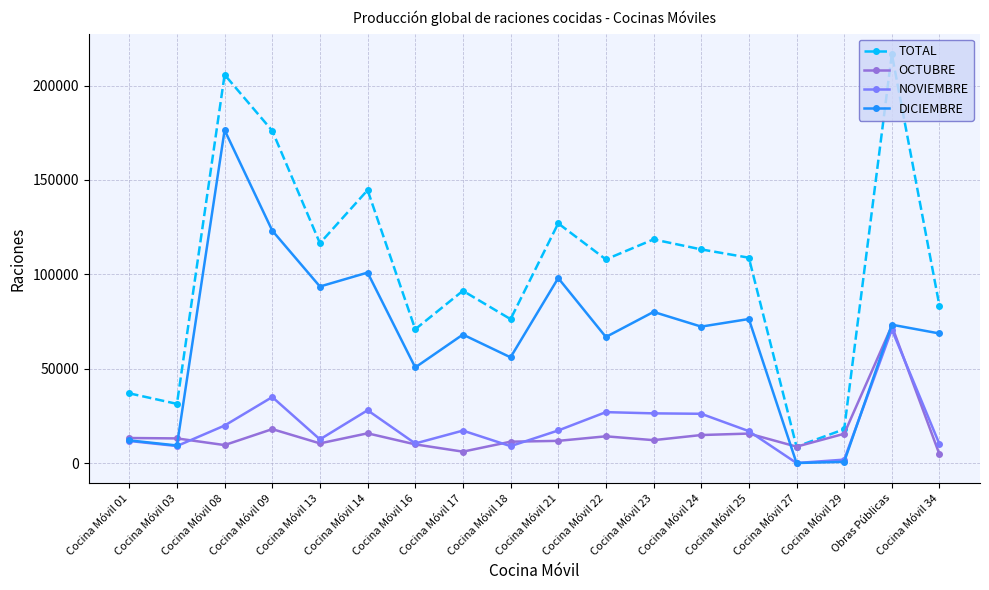

What is the difference between the maximum and second lowest values in the DICIEMBRE series?

175780